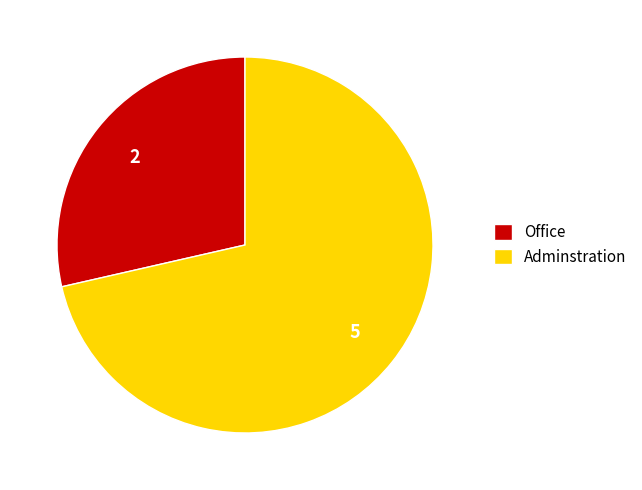

Does Office account for over 50% of the chart?

No